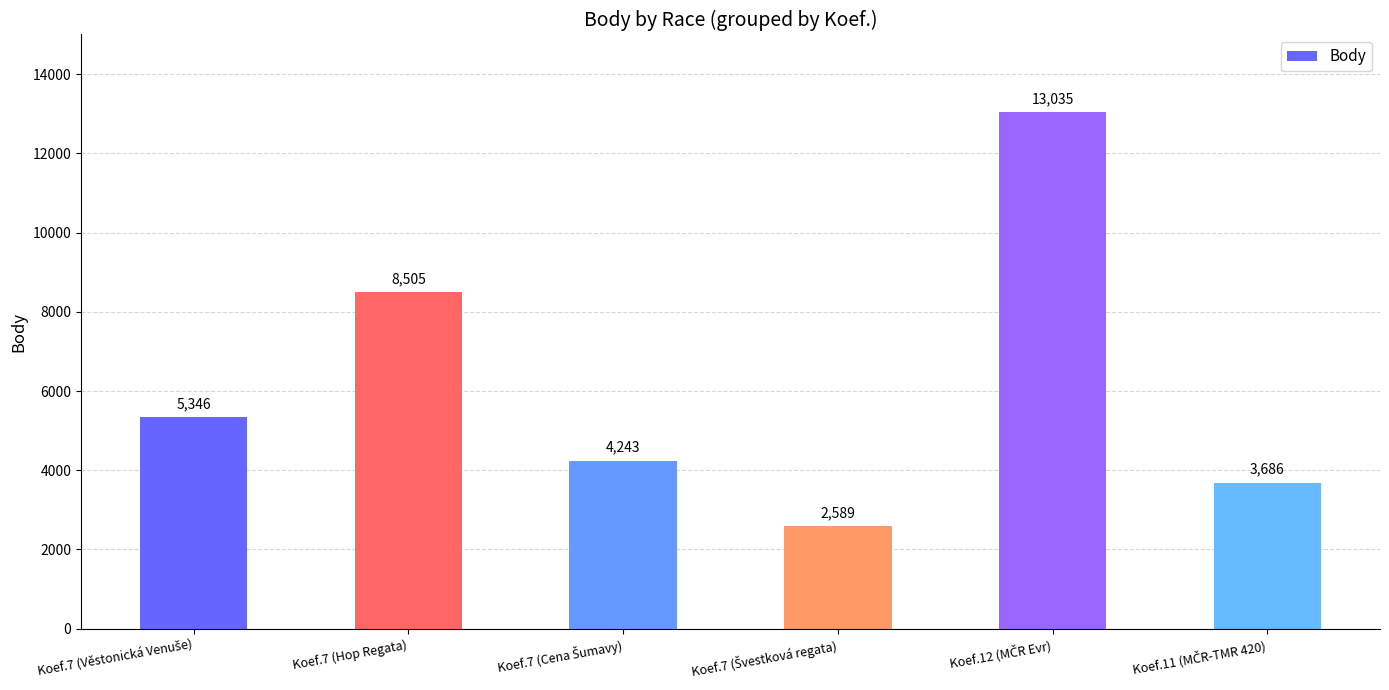

The chart shows a value of 8505 at Koef.7 (Hop Regata). True or false?

True